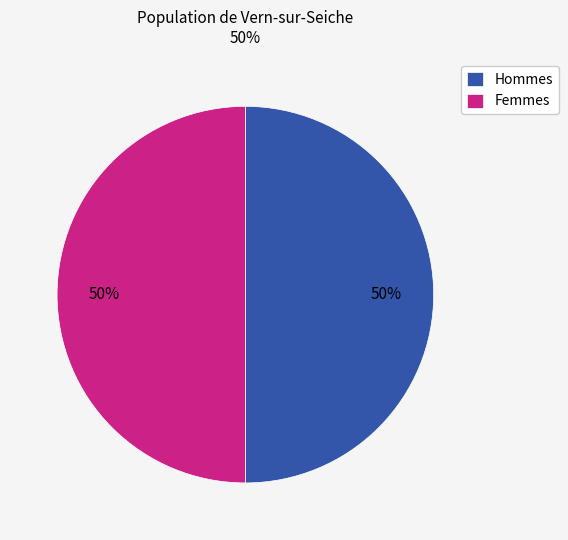

Combined, do Femmes and Hommes account for over 50%?

Yes